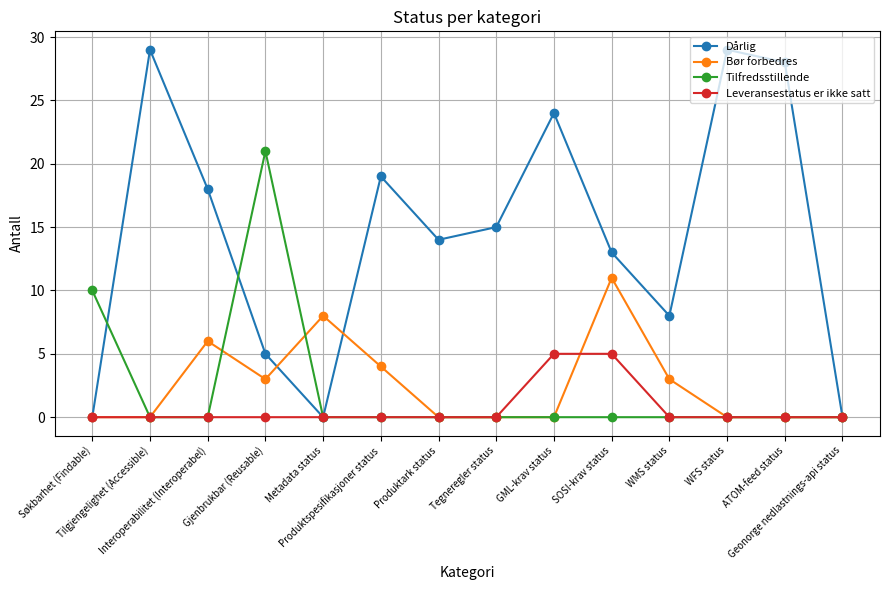

Which series has the largest total across all categories?

Dårlig